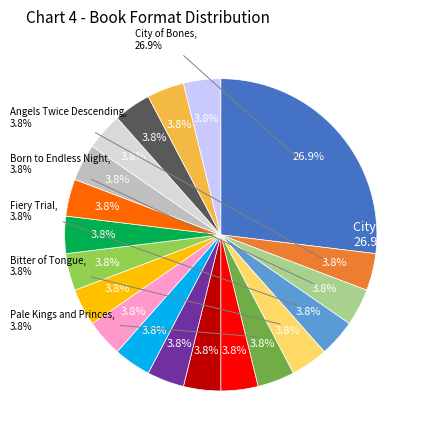

Combined, do City of Bones and Whitechapel Fiend account for over 50%?

No